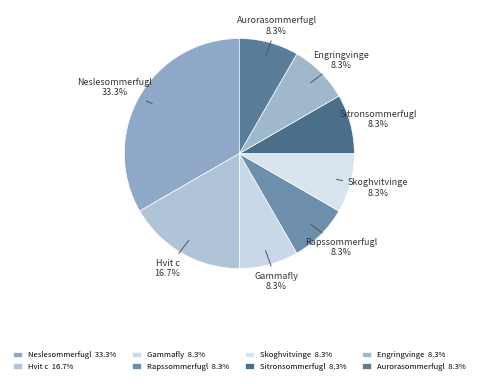

To the nearest percent, what percentage of the pie is Hvit c?

17%